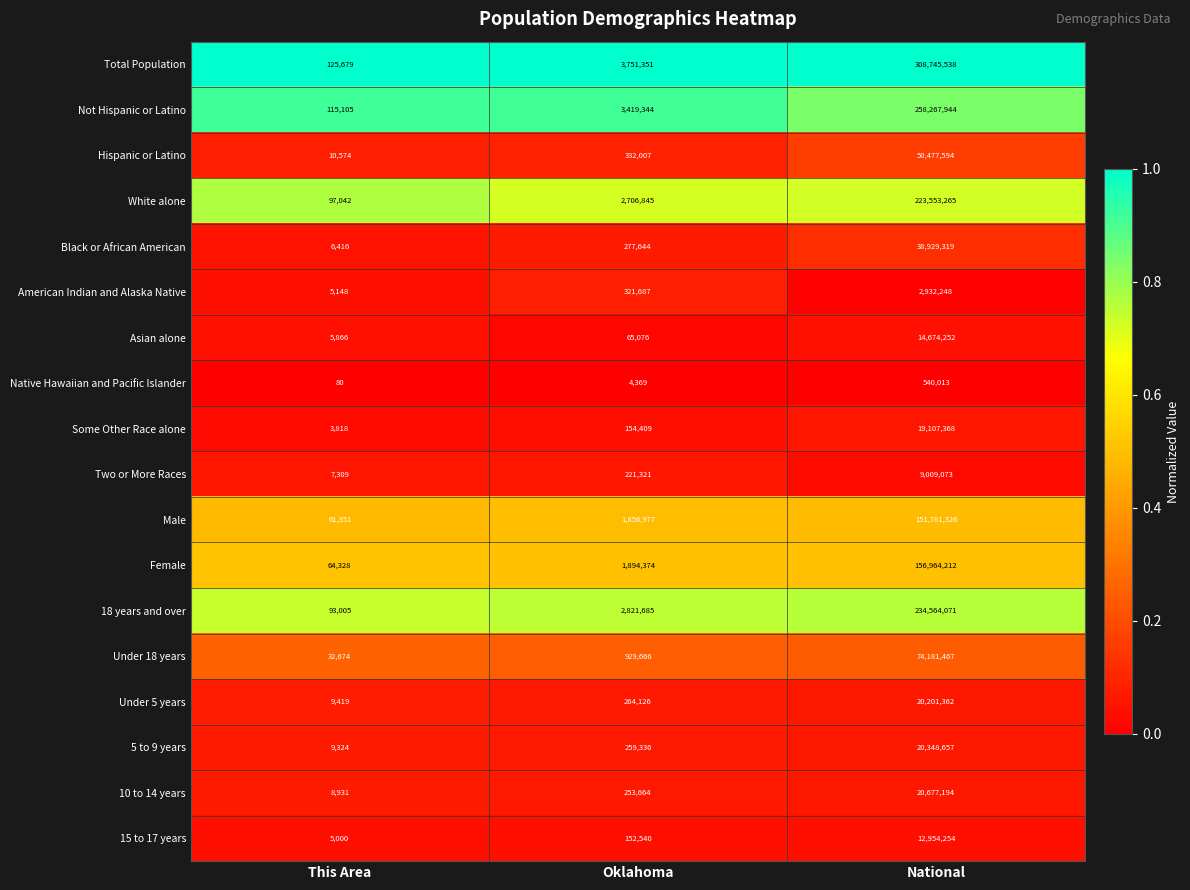

How many data points does each series have?

3